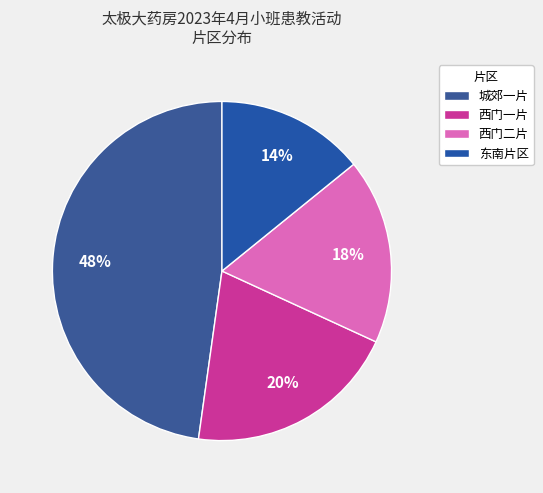

Which category has the smallest portion of the pie?

东南片区